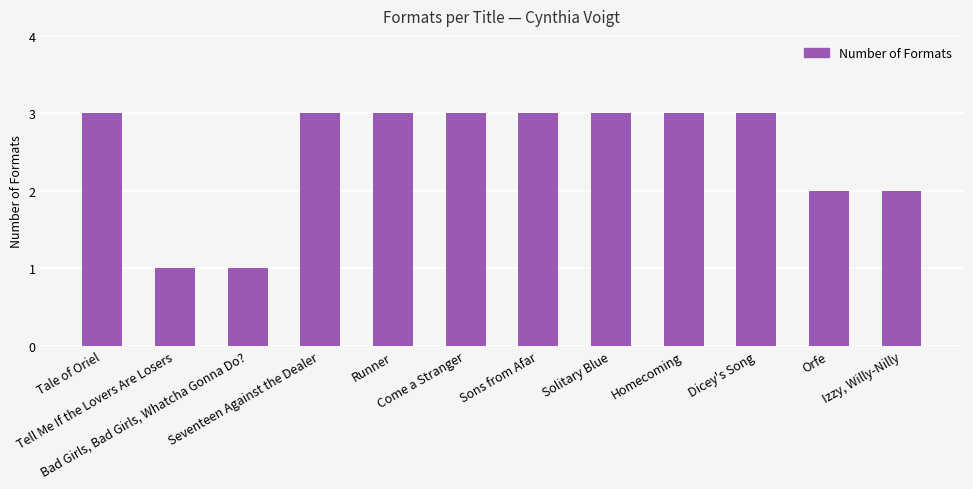

What is the sum of all values?

30